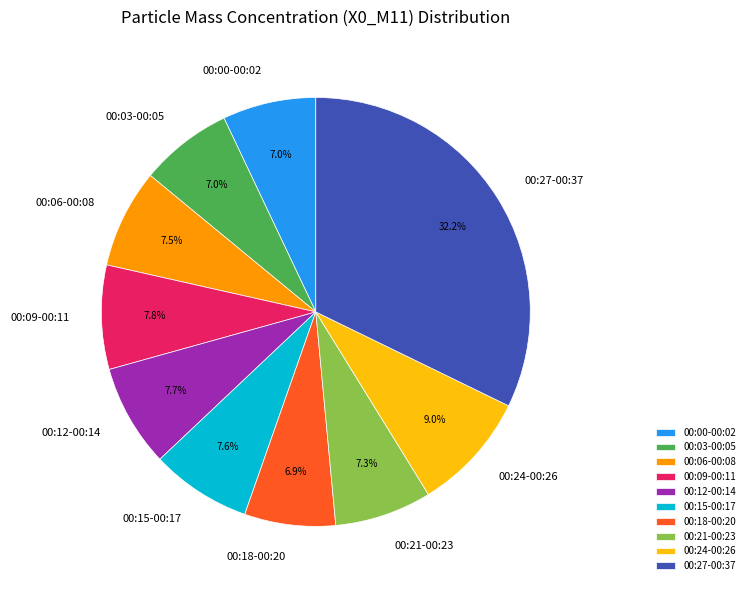

Which has a higher value, 00:12-00:14 or 00:00-00:02?

00:12-00:14